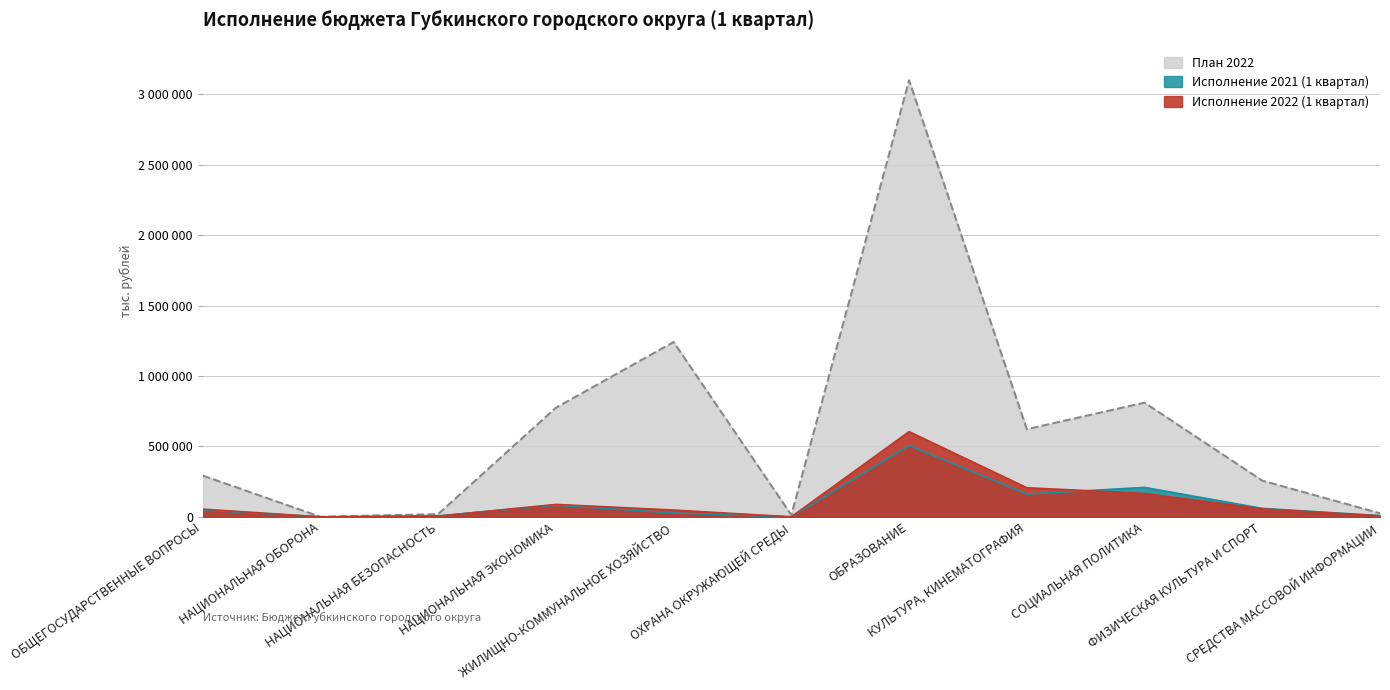

What position from the right is СОЦИАЛЬНАЯ ПОЛИТИКА?

3